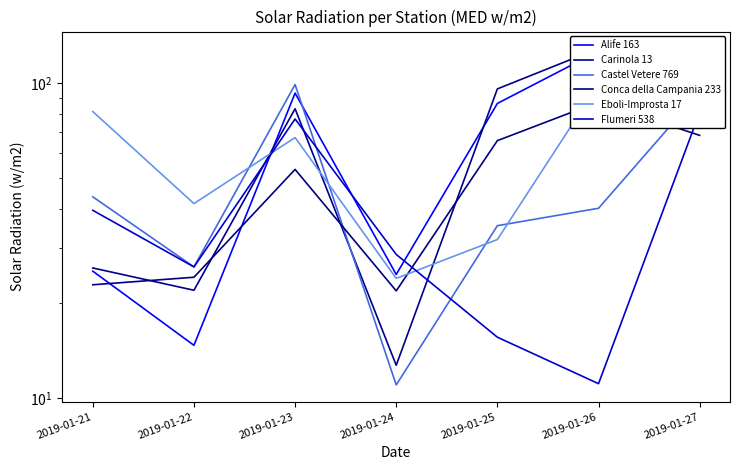

Where does the Conca della Campania 233 series first go above 53?

2019-01-23